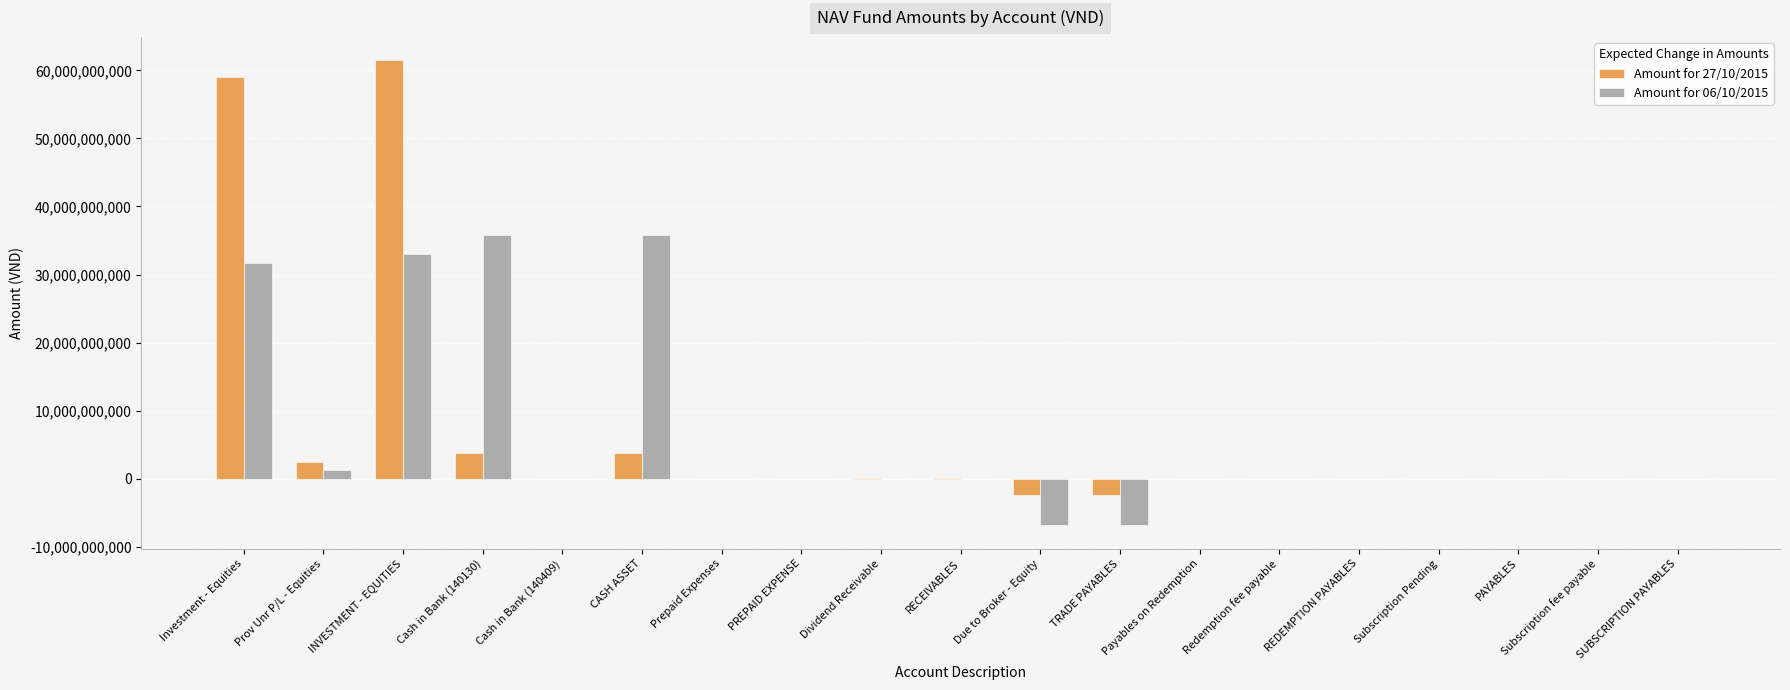

True or false: Amount for 27/10/2015 has a value of 3831597184 at CASH ASSET.

True